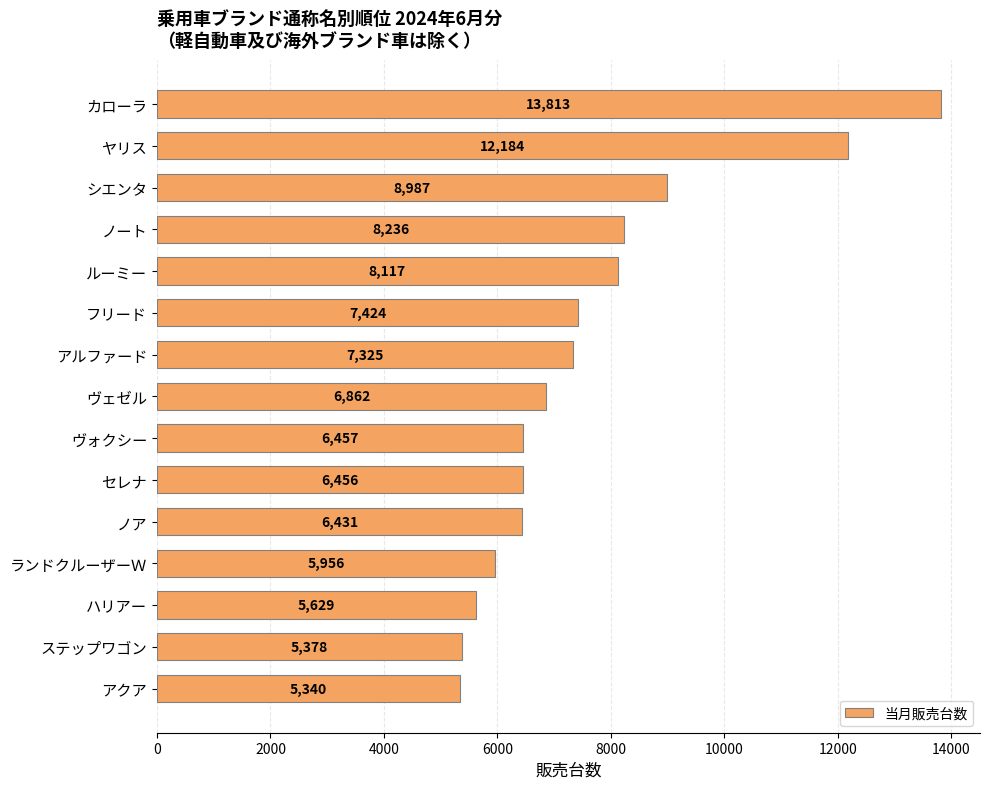

List the labels in order of value, smallest first.

アクア, ステップワゴン, ハリアー, ランドクルーザーＷ, ノア, セレナ, ヴォクシー, ヴェゼル, アルファード, フリード, ルーミー, ノート, シエンタ, ヤリス, カローラ